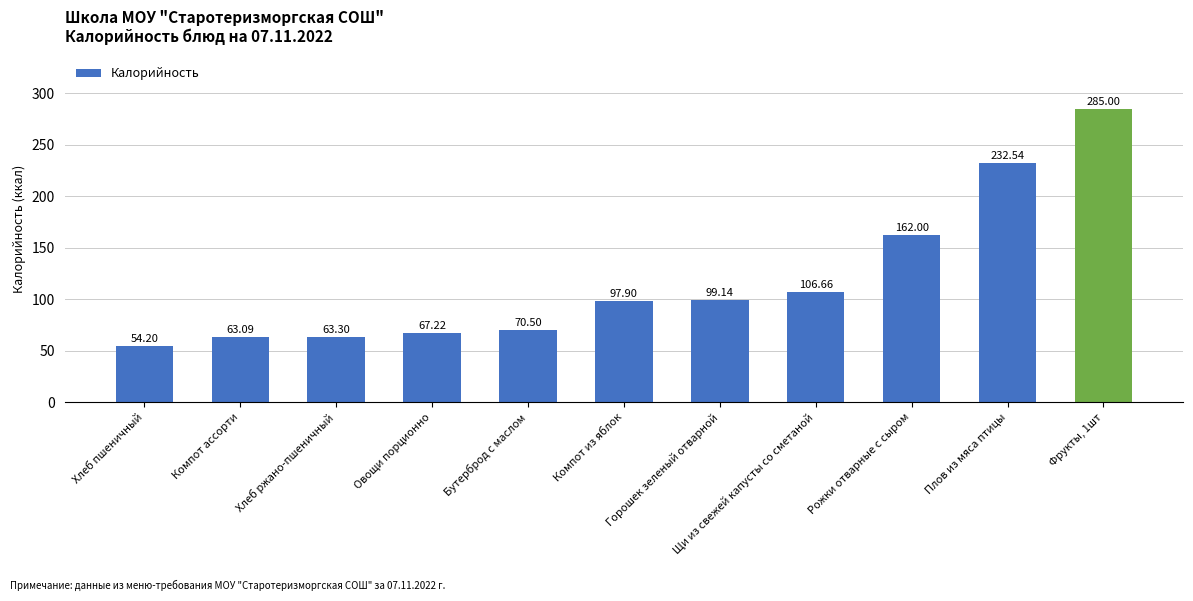

Is it true that the value at Щи из свежей капусты со сметаной is 72.3?

False